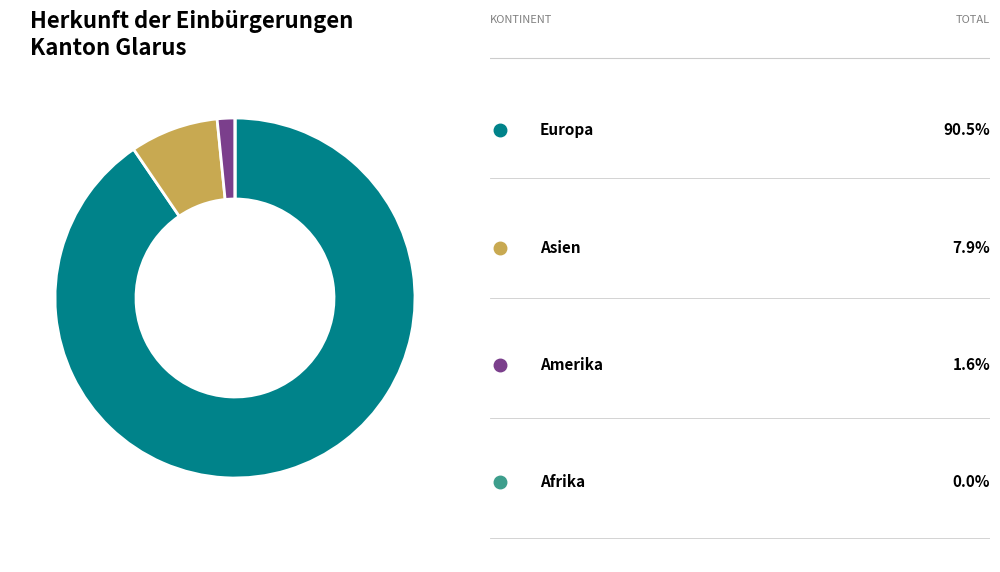

Is there a majority slice in this chart?

Yes